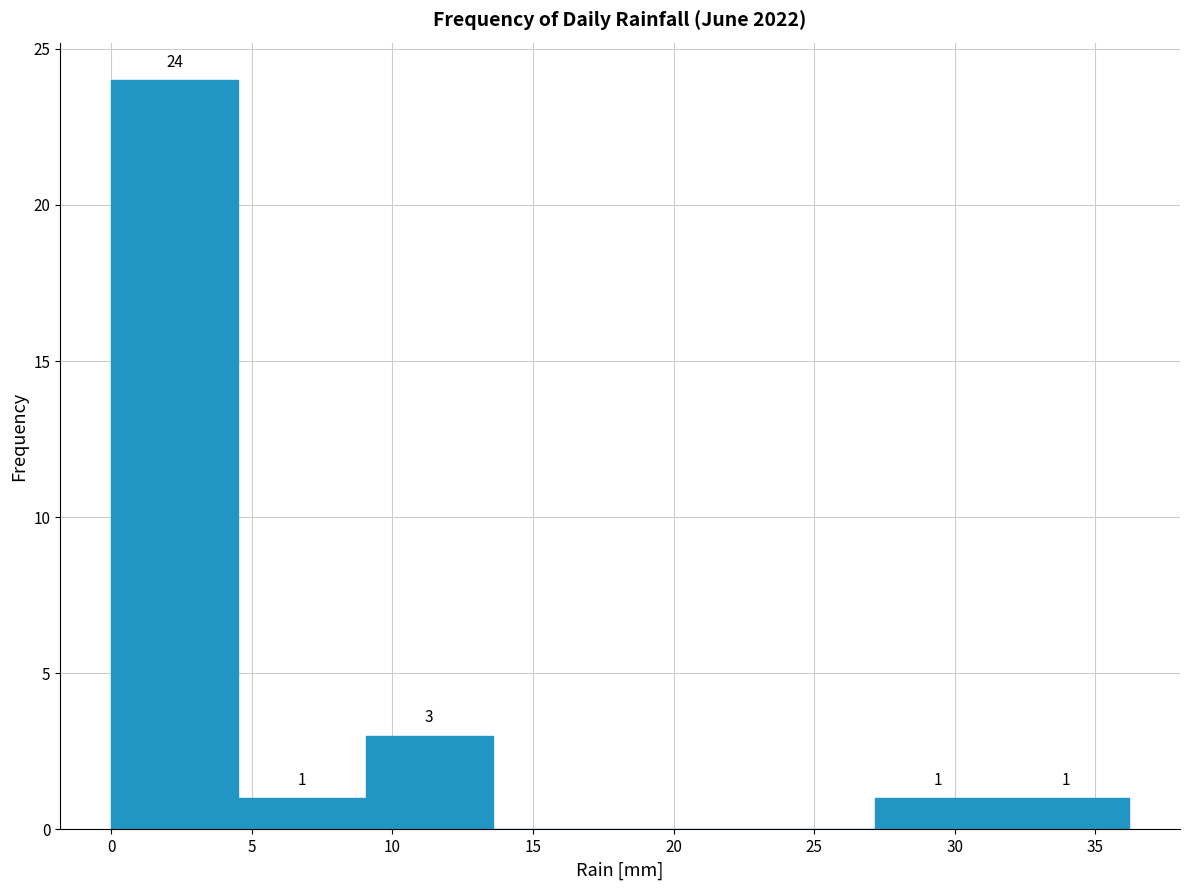

Which range on the x-axis has the tallest bar?

0.0 to 4.5